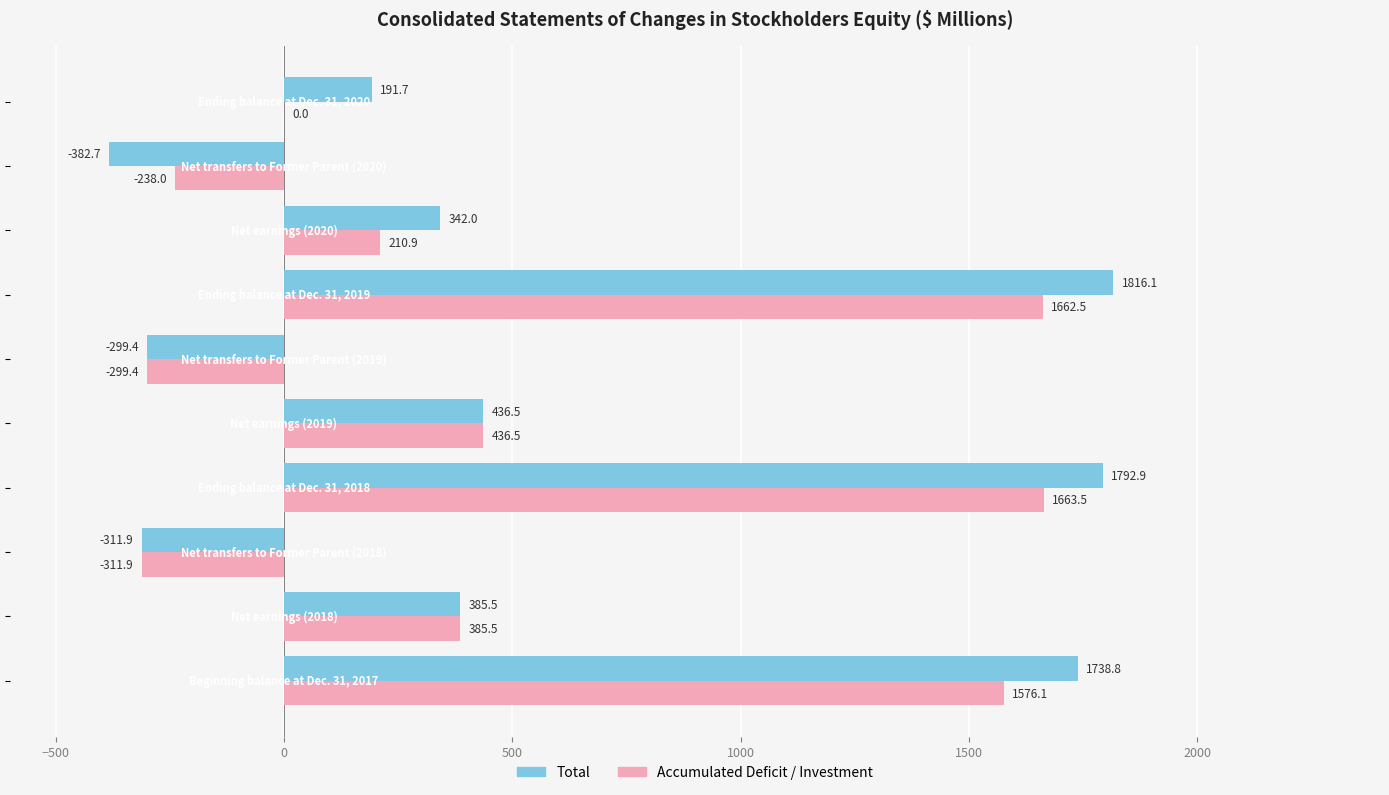

What is the sum of all Total values?

5709.5